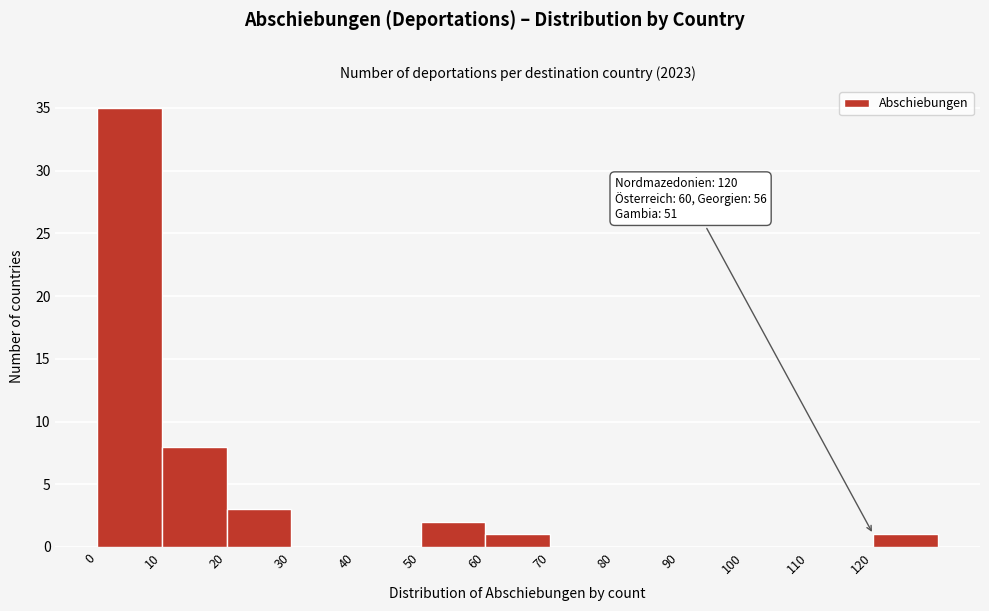

Which range on the x-axis has the tallest bar?

0 to 10